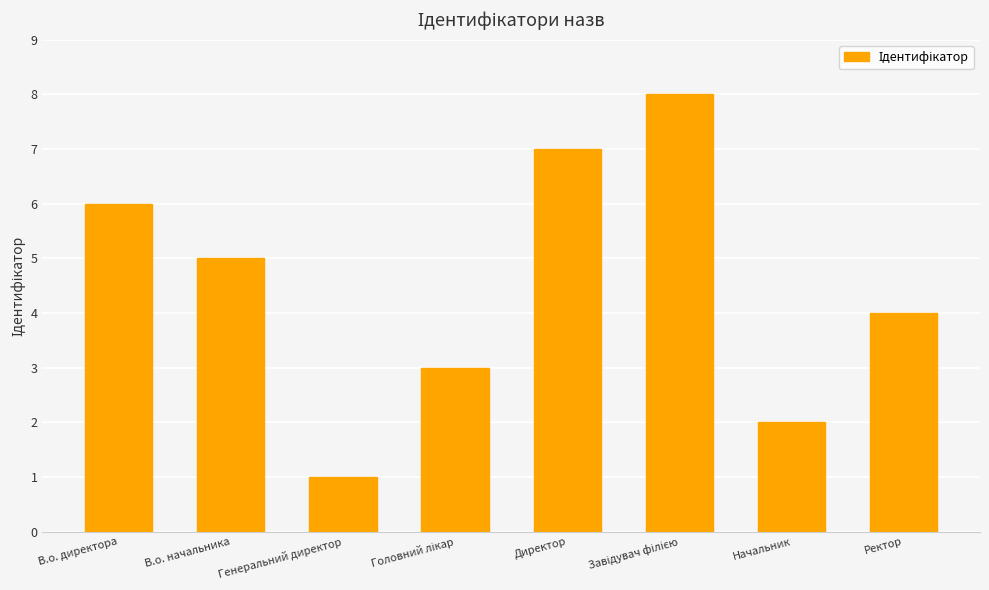

What is the label of the 3rd bar from the left?

Генеральний директор